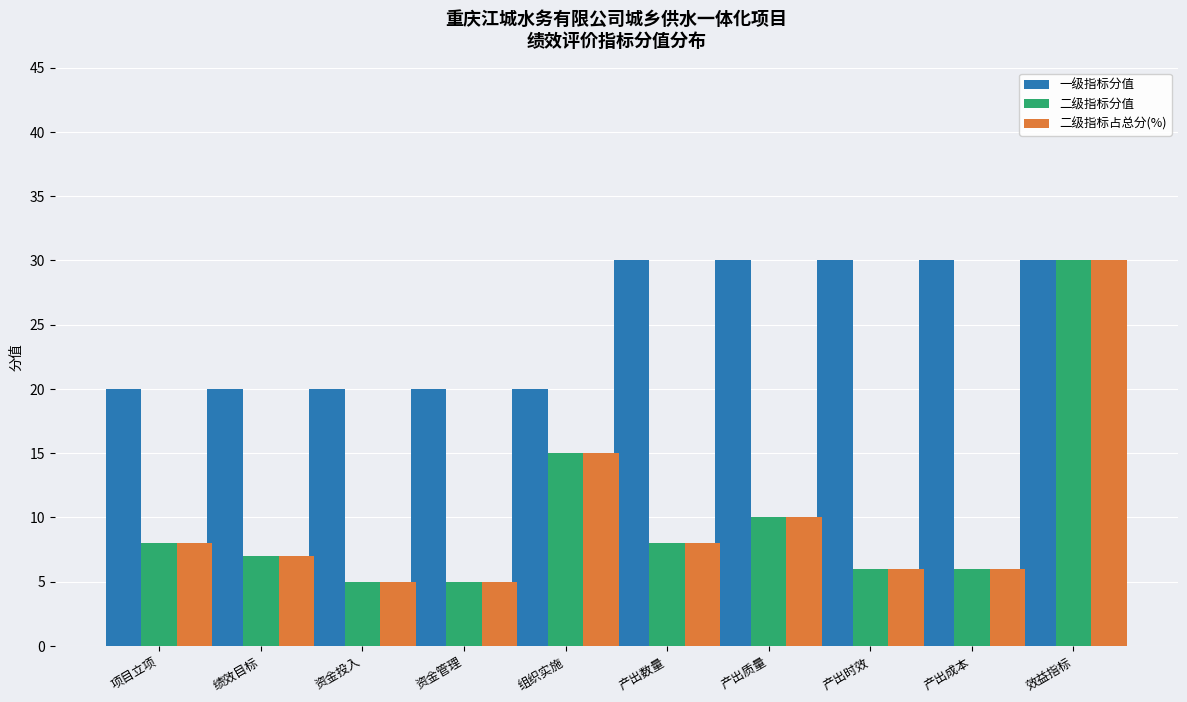

What is the maximum value for 一级指标分值?

30